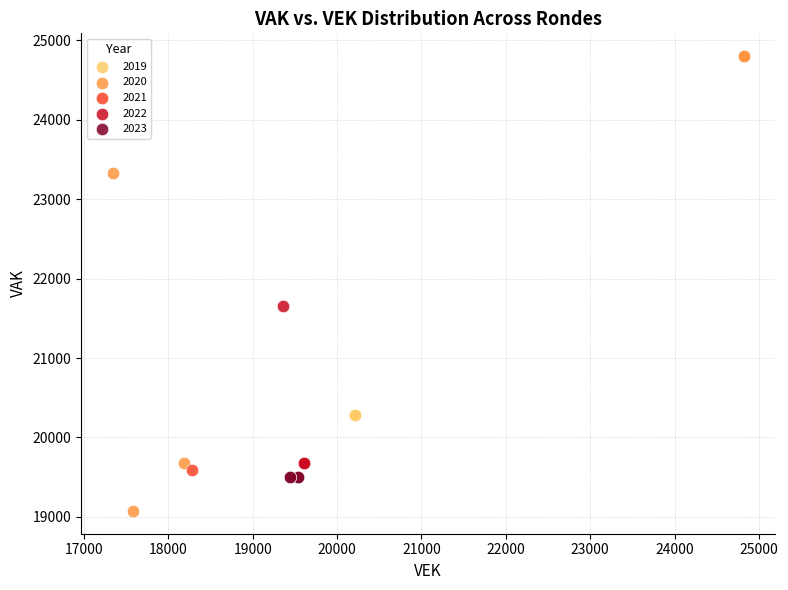

What are all the series names shown in the legend?

2019, 2020, 2021, 2022, 2023